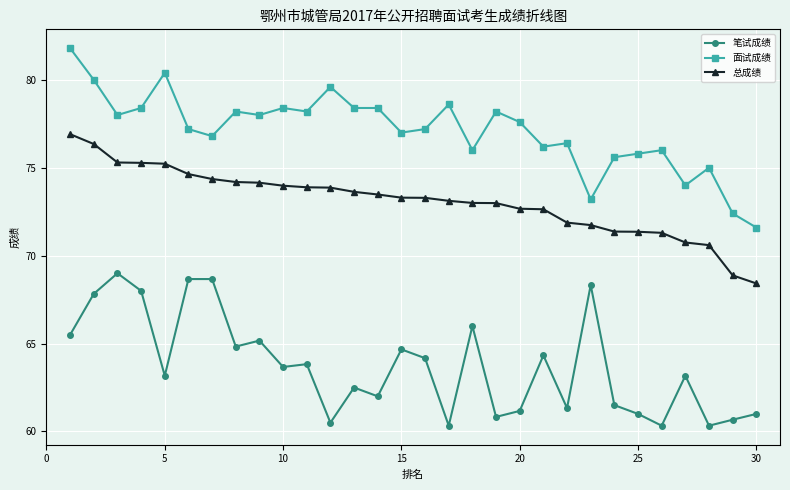

What is the value of the 总成绩 point at the 14th from the left?

73.5